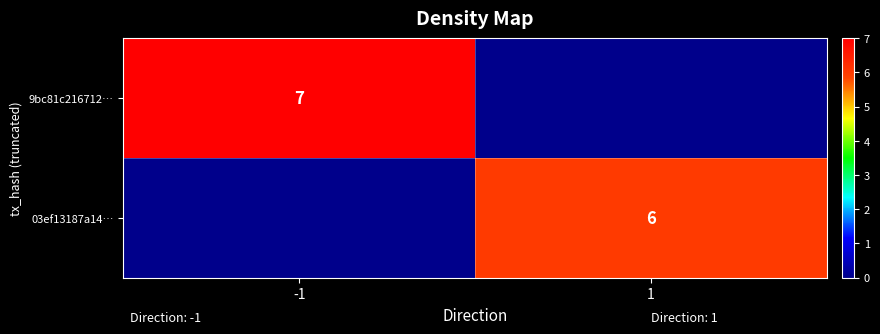

Is it true that 9bc81c216712… equals 7 at -1?

True